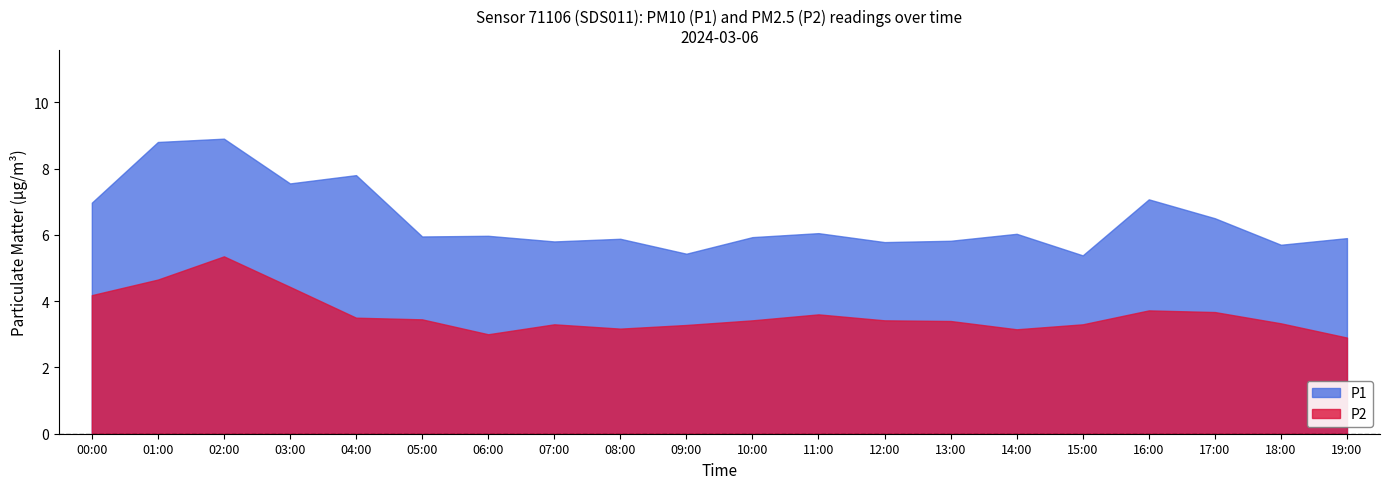

What is the difference between the second highest and minimum values in the P1 series?

3.4